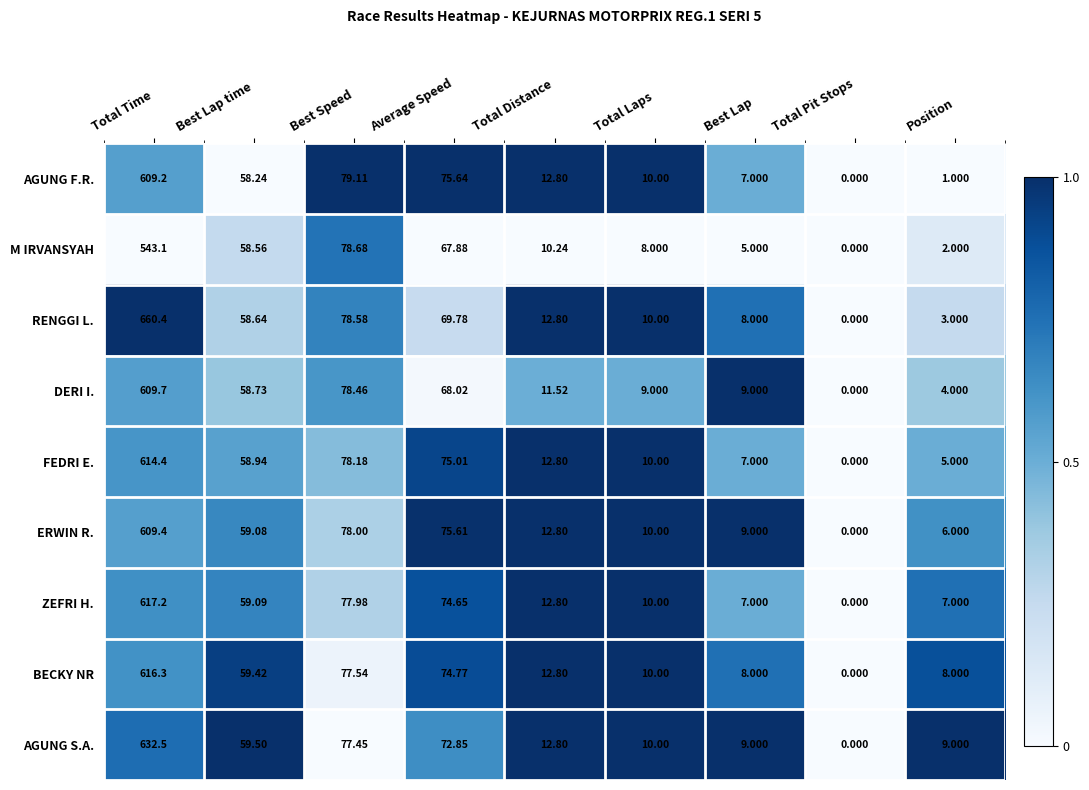

Which category has the lowest value across all series?

Total Pit Stops